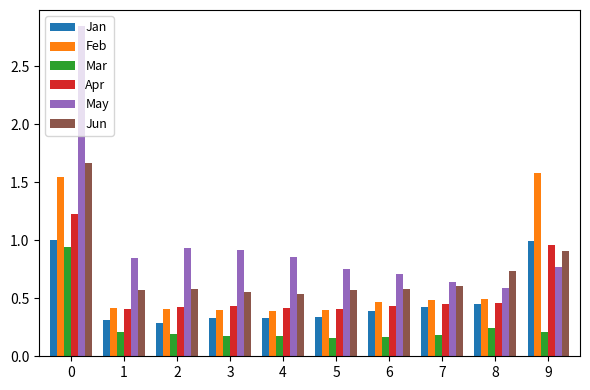

Is the value of Jan at 5 greater than the value of Apr at 7?

No